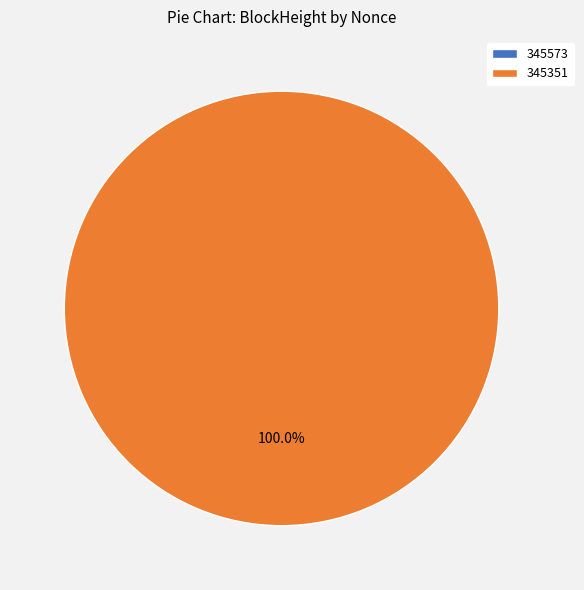

What percentage is the 345351 slice, to the nearest percent?

100%